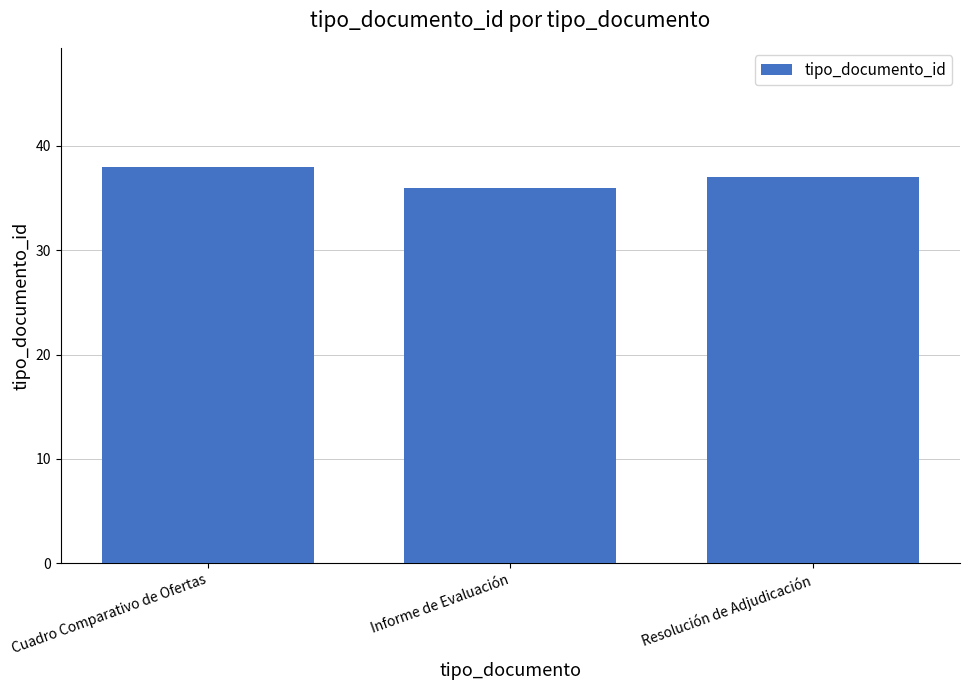

What is the minimum value shown in the chart?

36